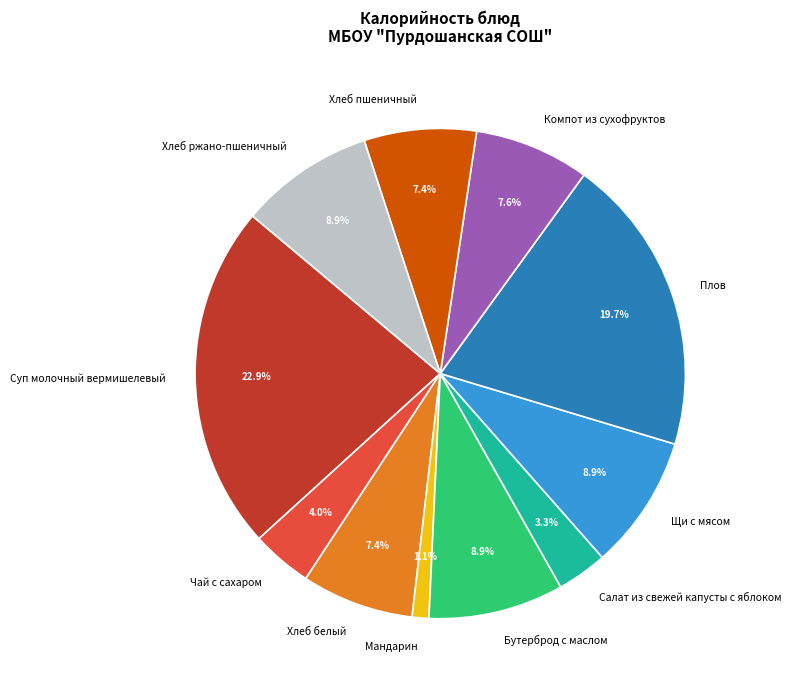

To the nearest percent, what portion does Хлеб ржано-пшеничный represent?

9%